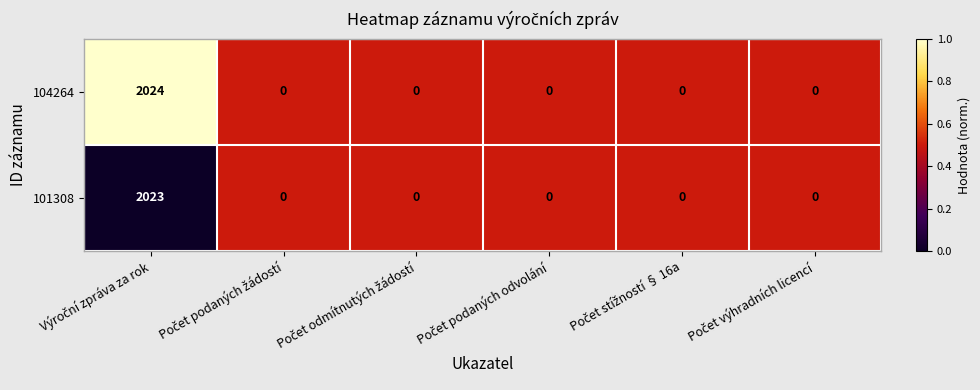

How many distinct data groups are displayed?

2